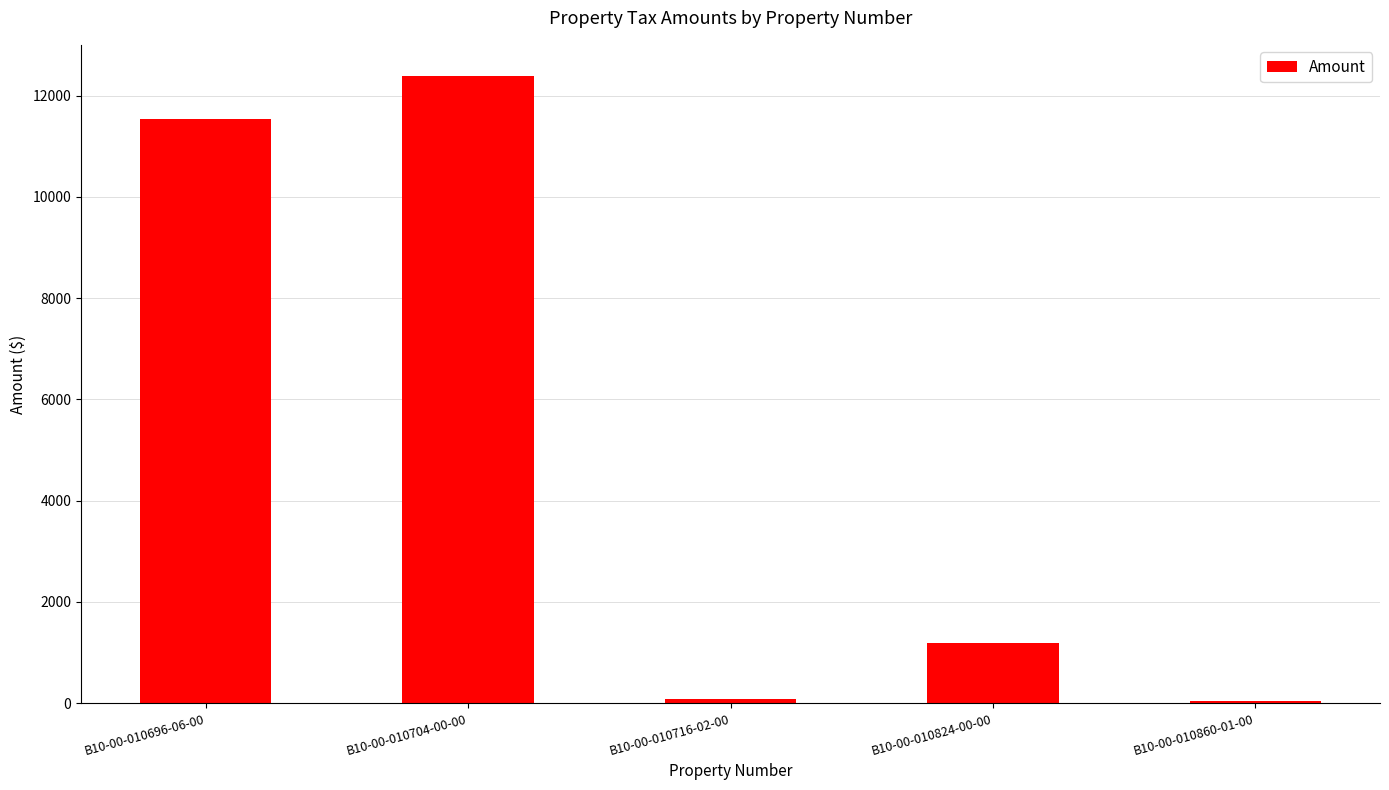

Where does the data first go above 1189?

B10-00-010696-06-00